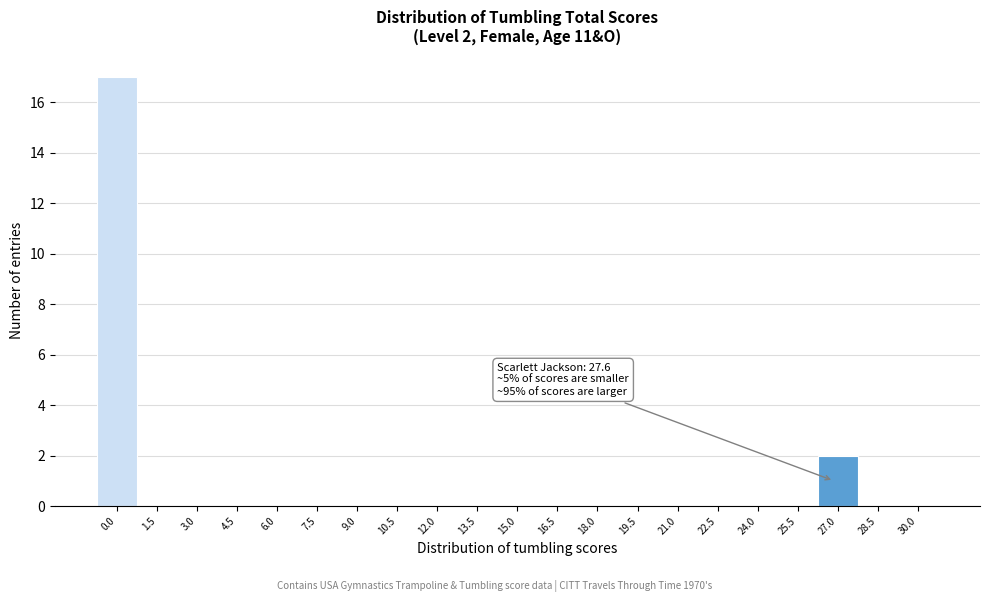

The chart shows a value of -7 at 21.0. True or false?

False